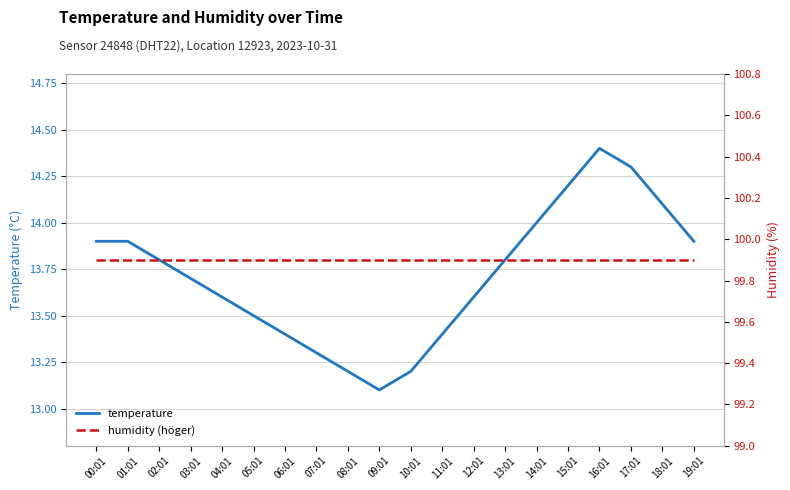

Reading right to left, what are all the values shown in this chart?

temperature: 19:01=13.9	18:01=14.1	17:01=14.3	16:01=14.4	15:01=14.2	14:01=14.0	13:01=13.8	12:01=13.6	11:01=13.4	10:01=13.2	09:01=13.1	08:01=13.2	07:01=13.3	06:01=13.4	05:01=13.5	04:01=13.6	03:01=13.7	02:01=13.8	01:01=13.9	00:01=13.9
humidity (höger): 19:01=99.9	18:01=99.9	17:01=99.9	16:01=99.9	15:01=99.9	14:01=99.9	13:01=99.9	12:01=99.9	11:01=99.9	10:01=99.9	09:01=99.9	08:01=99.9	07:01=99.9	06:01=99.9	05:01=99.9	04:01=99.9	03:01=99.9	02:01=99.9	01:01=99.9	00:01=99.9